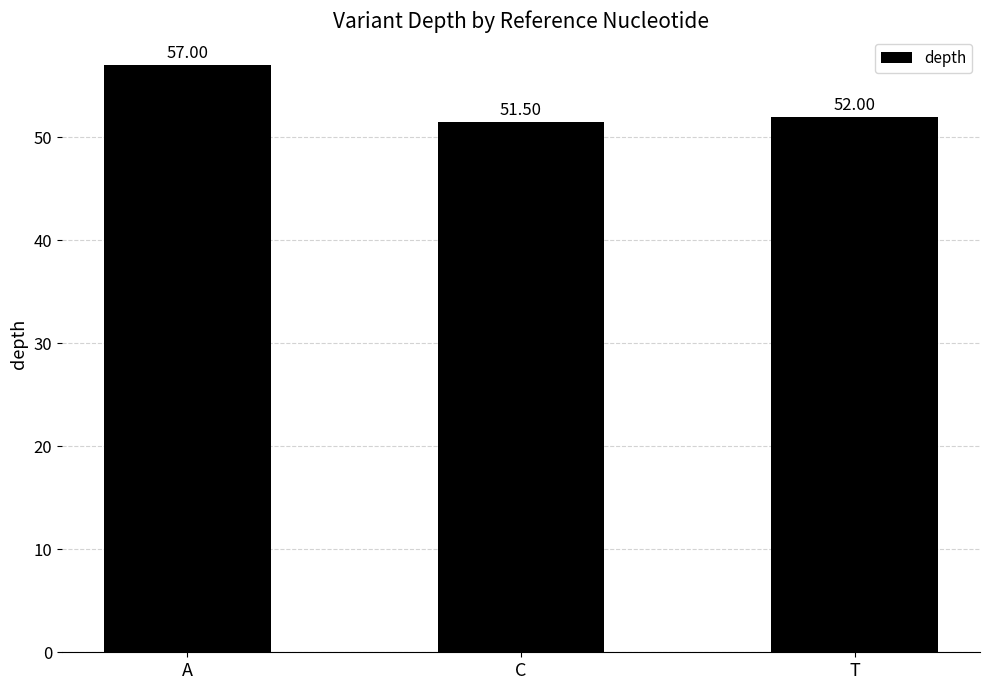

What is the value of the 3rd bar from the left?

52.0